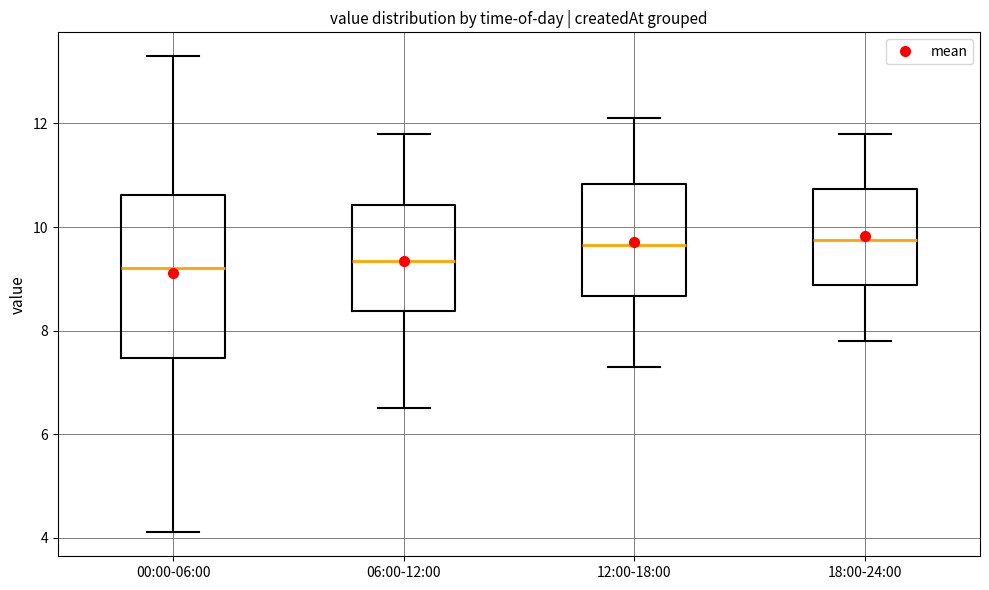

Comparing the boxes themselves (not the whiskers), which one is the tallest?

00:00-06:00